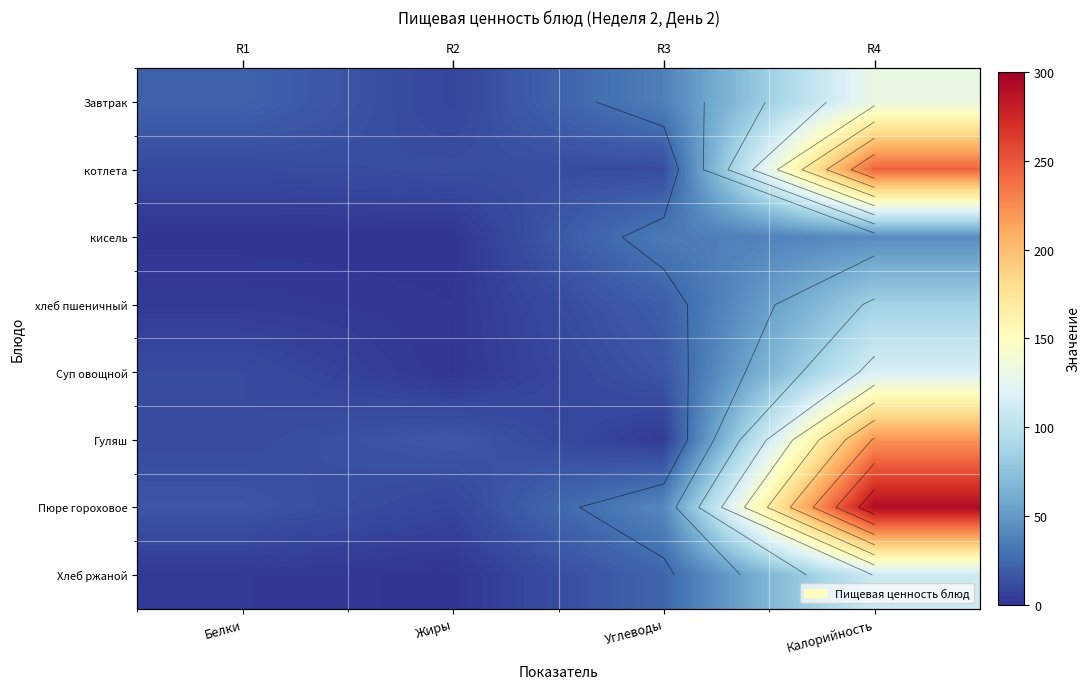

How many data points in Гуляш are less than 16?

2